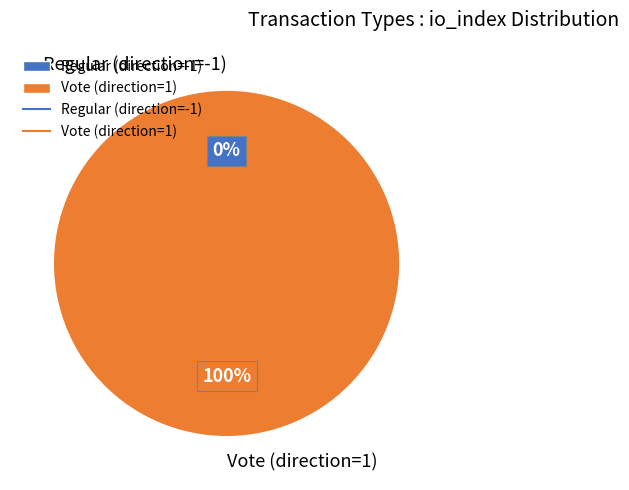

What is the majority slice?

Vote (direction=1)